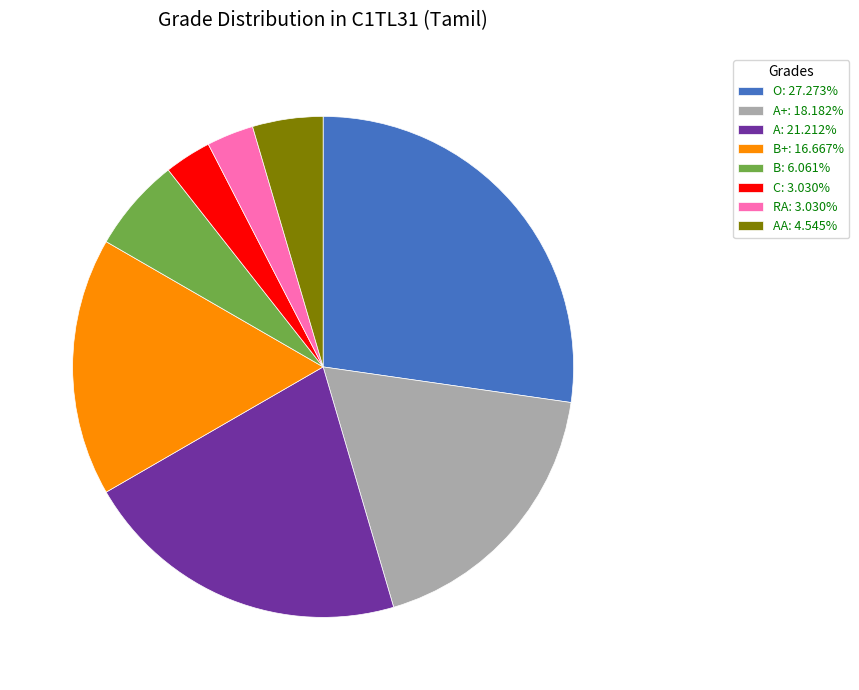

Is AA: 4.545% the majority of the pie?

No